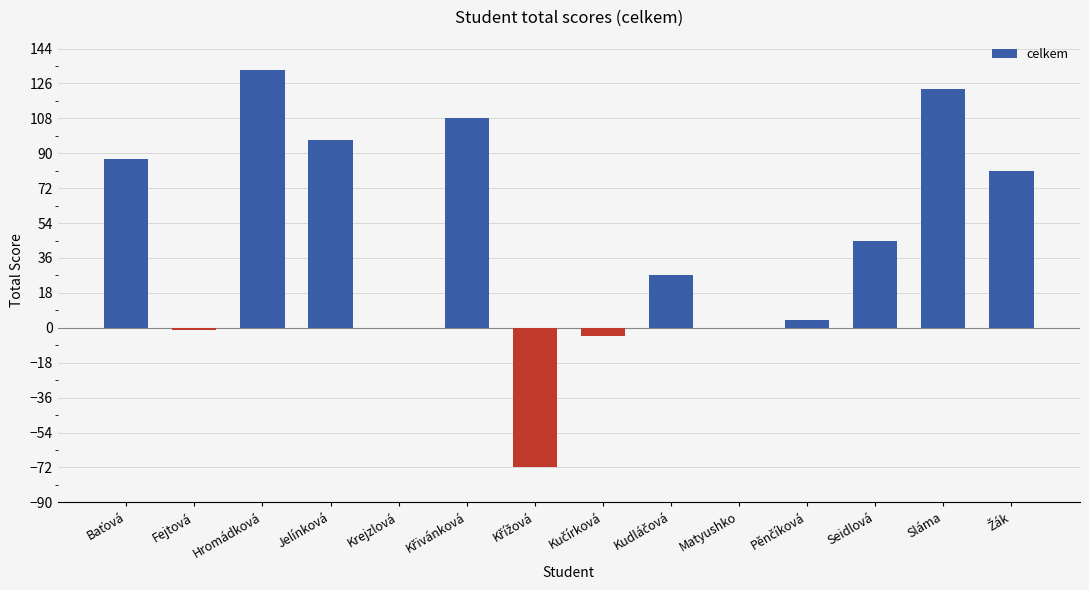

How many distinct data groups are displayed?

1